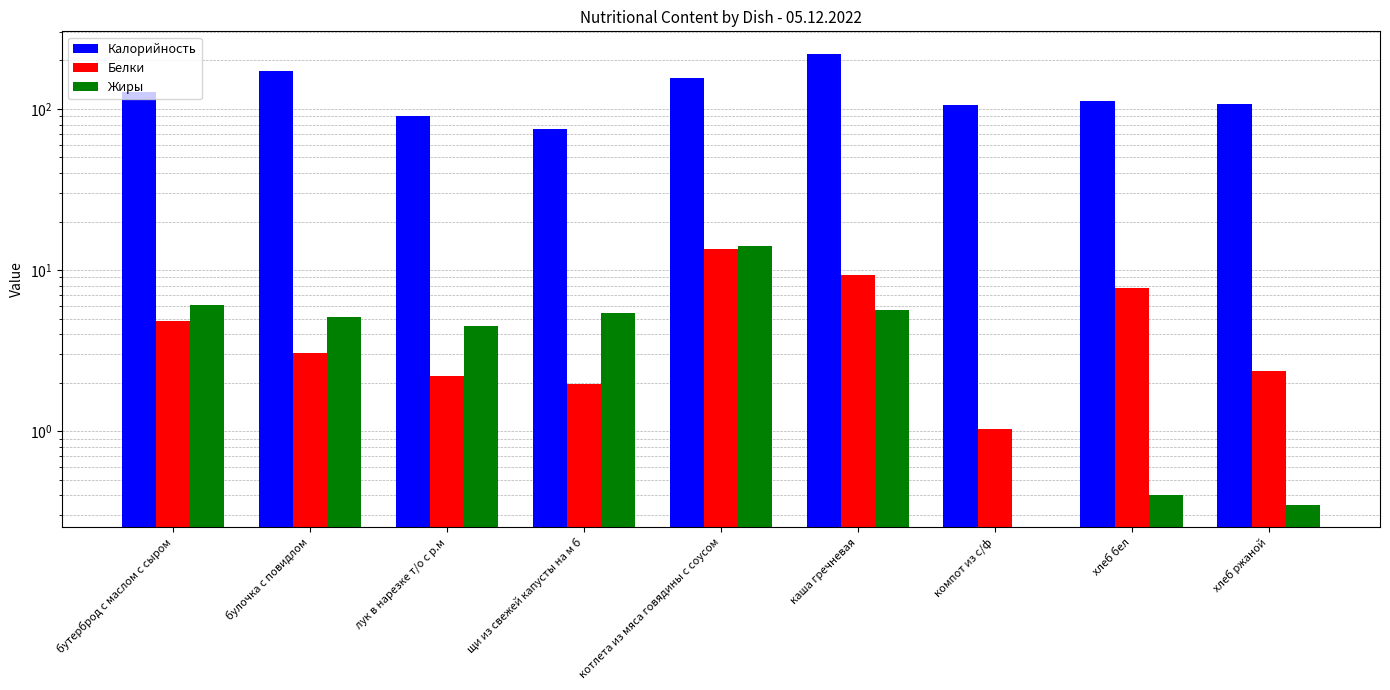

What is the label of the 2nd bar from the left?

булочка с повидлом